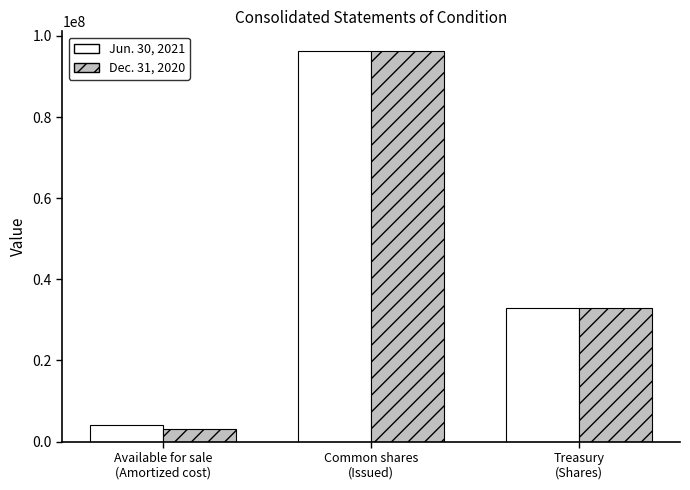

What is the spread (max minus min) of values at Treasury
(Shares)?

999